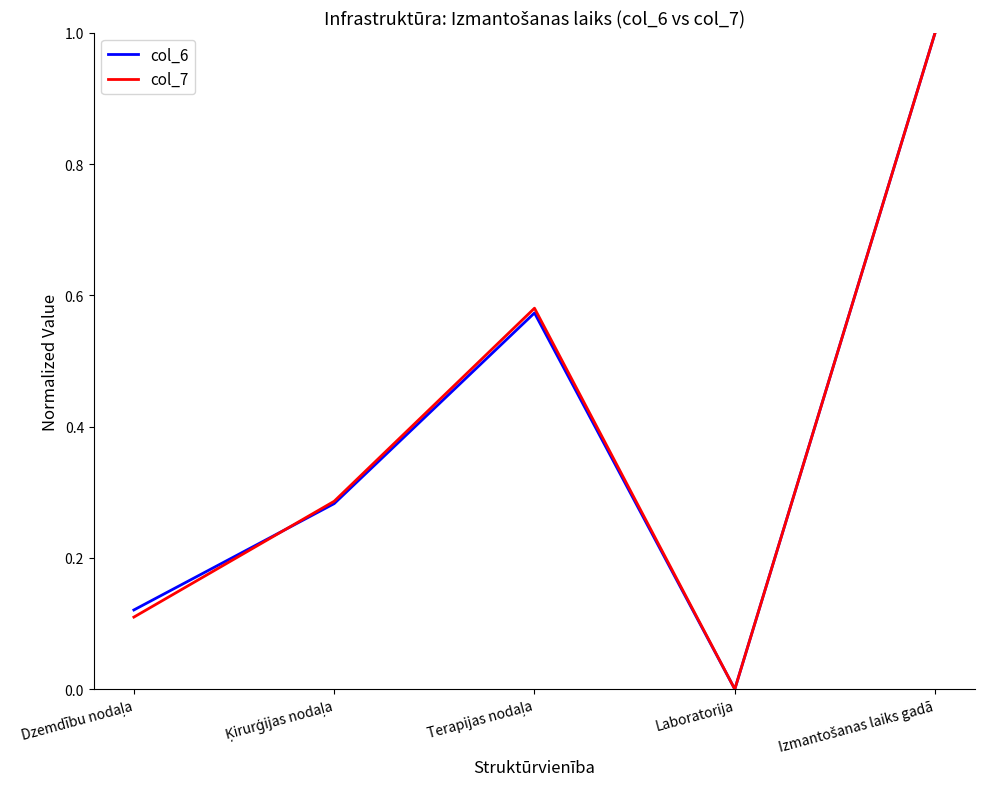

Is it true that col_7 equals 0.4 at Laboratorija?

False